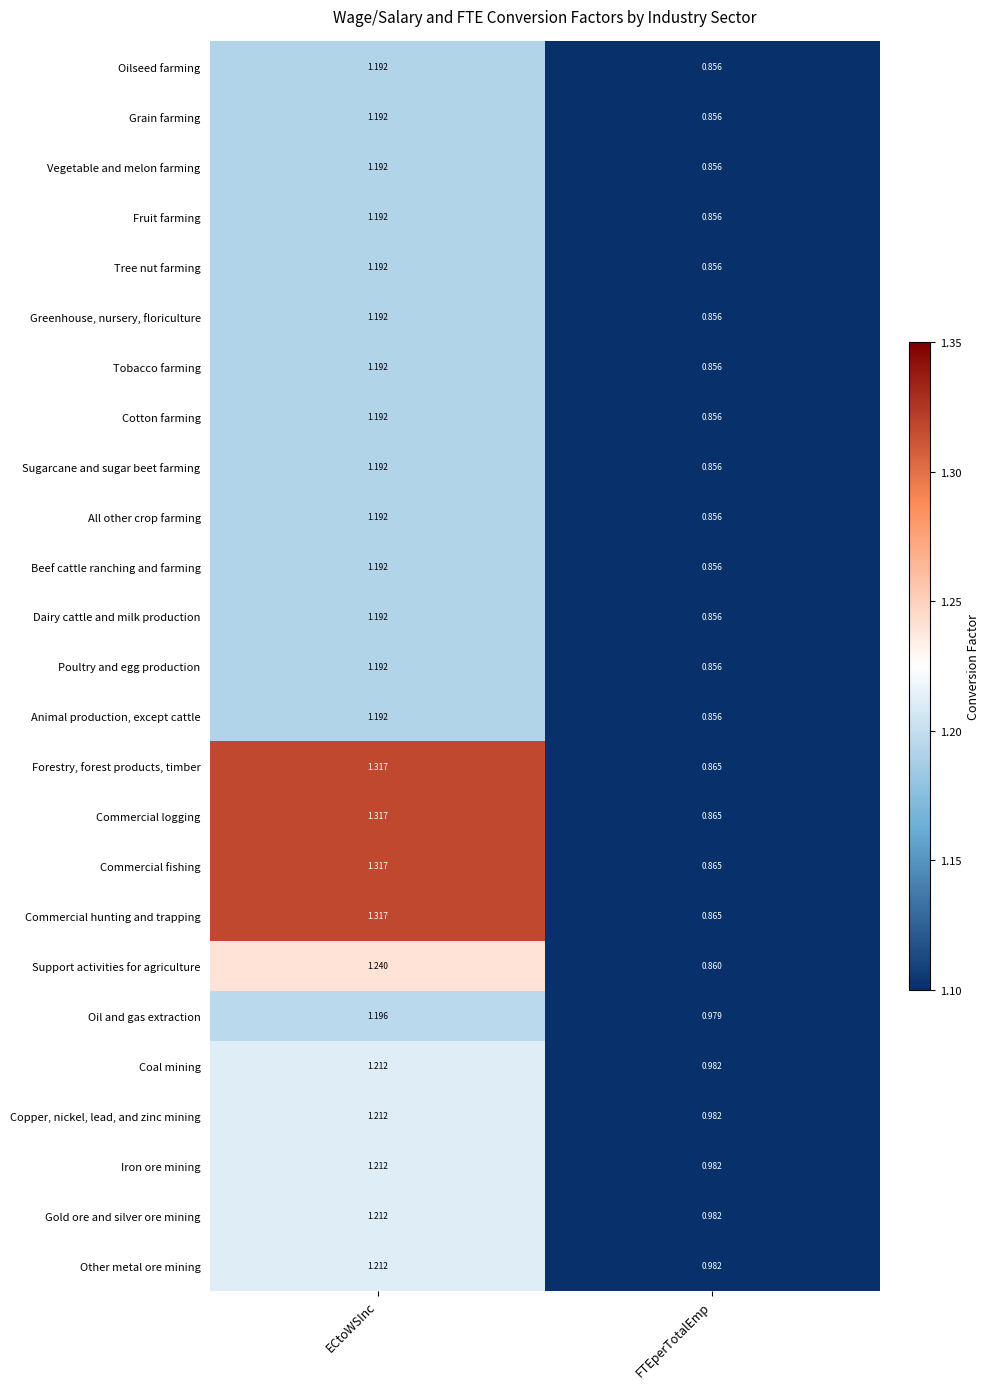

At which label does Commercial logging first exceed 1?

ECtoWSInc